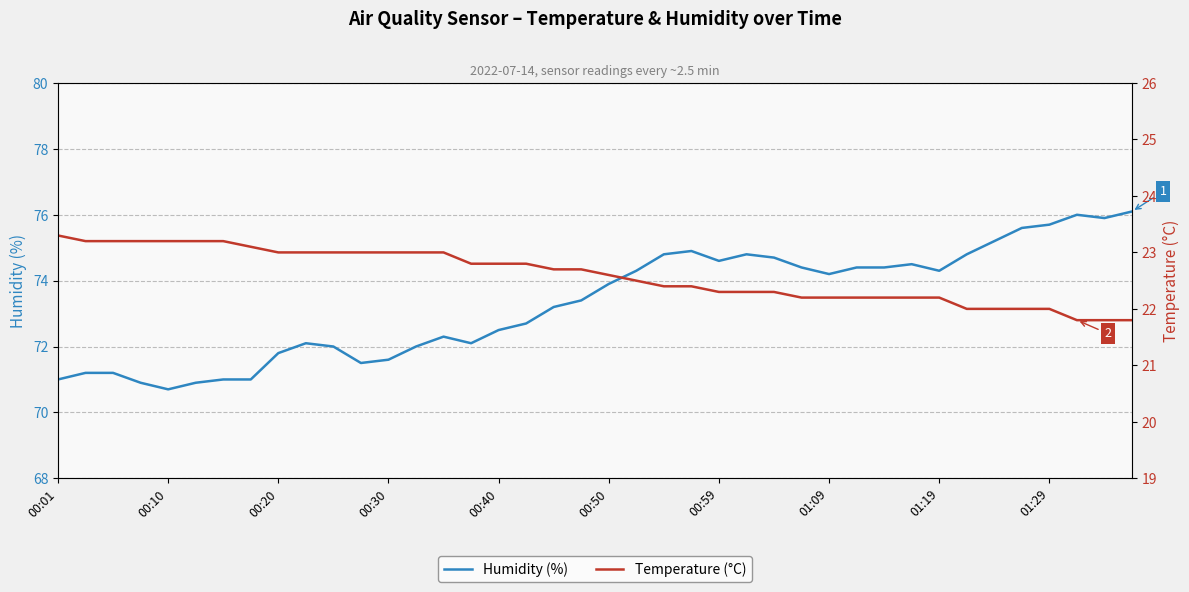

What are all the series names shown in the legend?

Humidity (%), Temperature (°C)